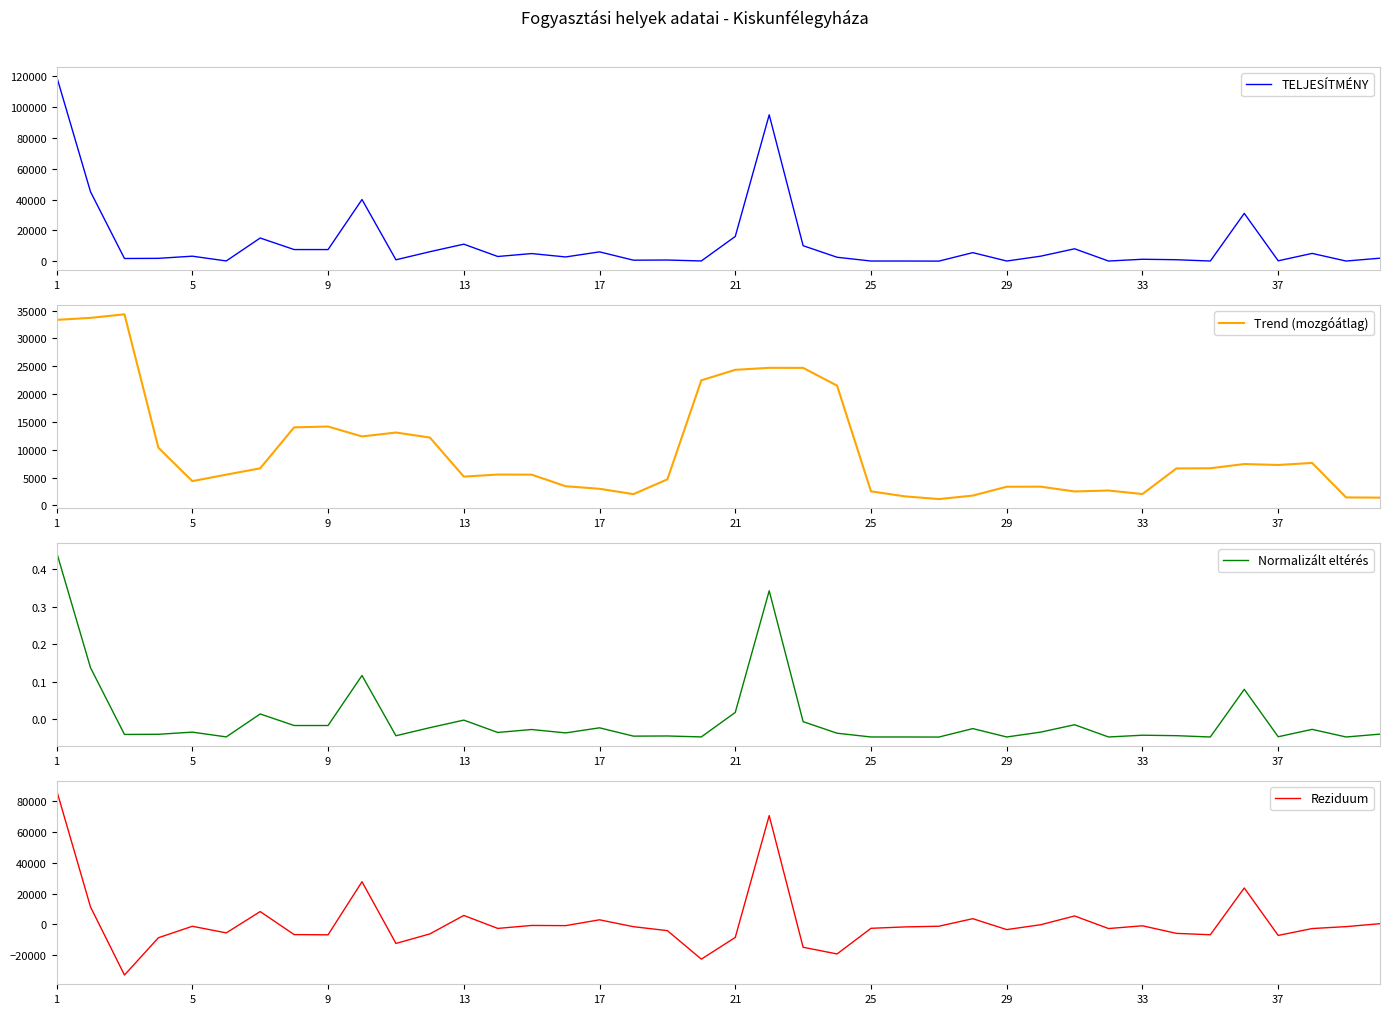

What is the highest value of the Reziduum series?

86660